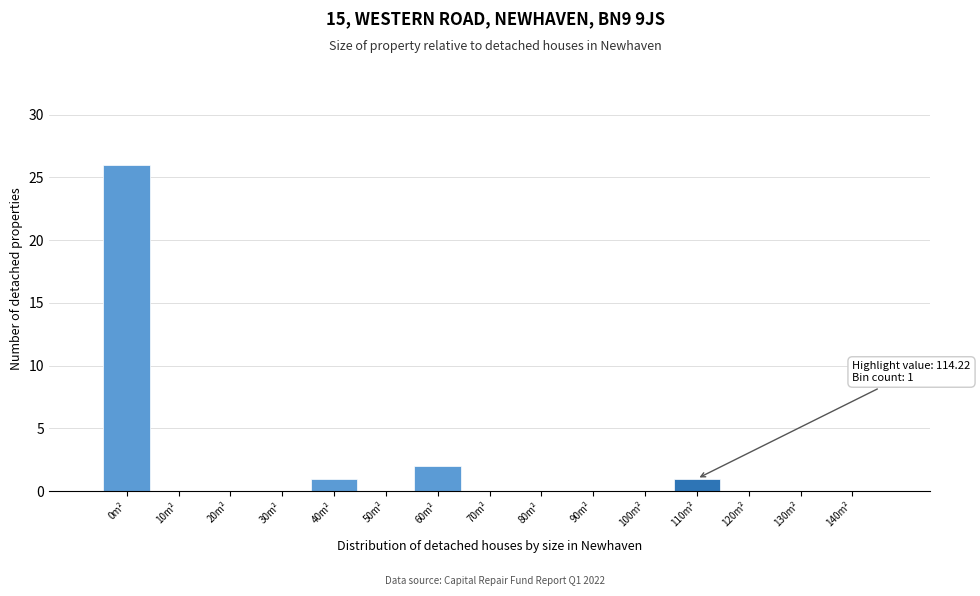

Reading left to right, what are all the values shown in this chart?

0m²=26	10m²=0	20m²=0	30m²=0	40m²=1	50m²=0	60m²=2	70m²=0	80m²=0	90m²=0	100m²=0	110m²=1	120m²=0	130m²=0	140m²=0